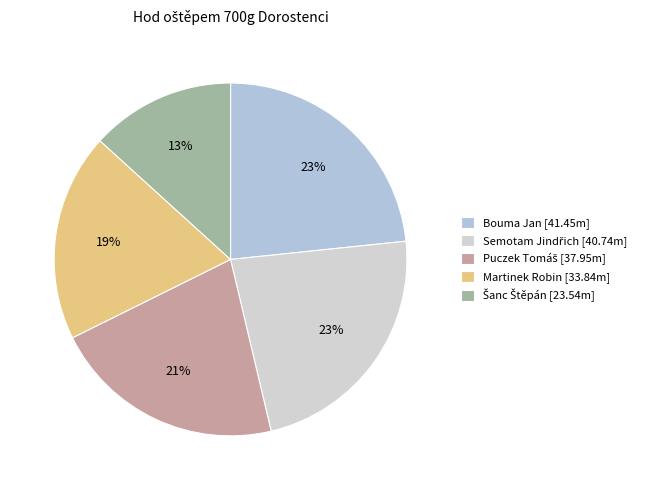

Is it true that Puczek Tomáš is 30% of the pie?

False